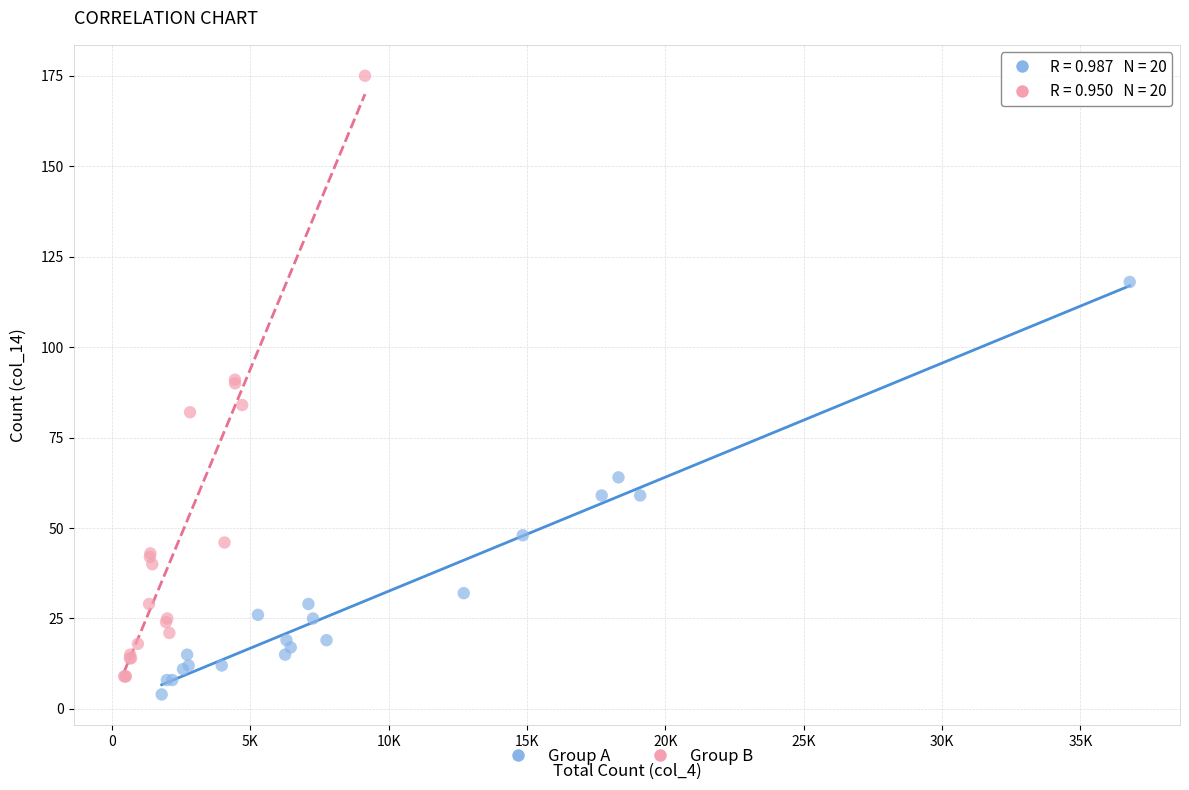

Which series contains the highest Y value?

Group B